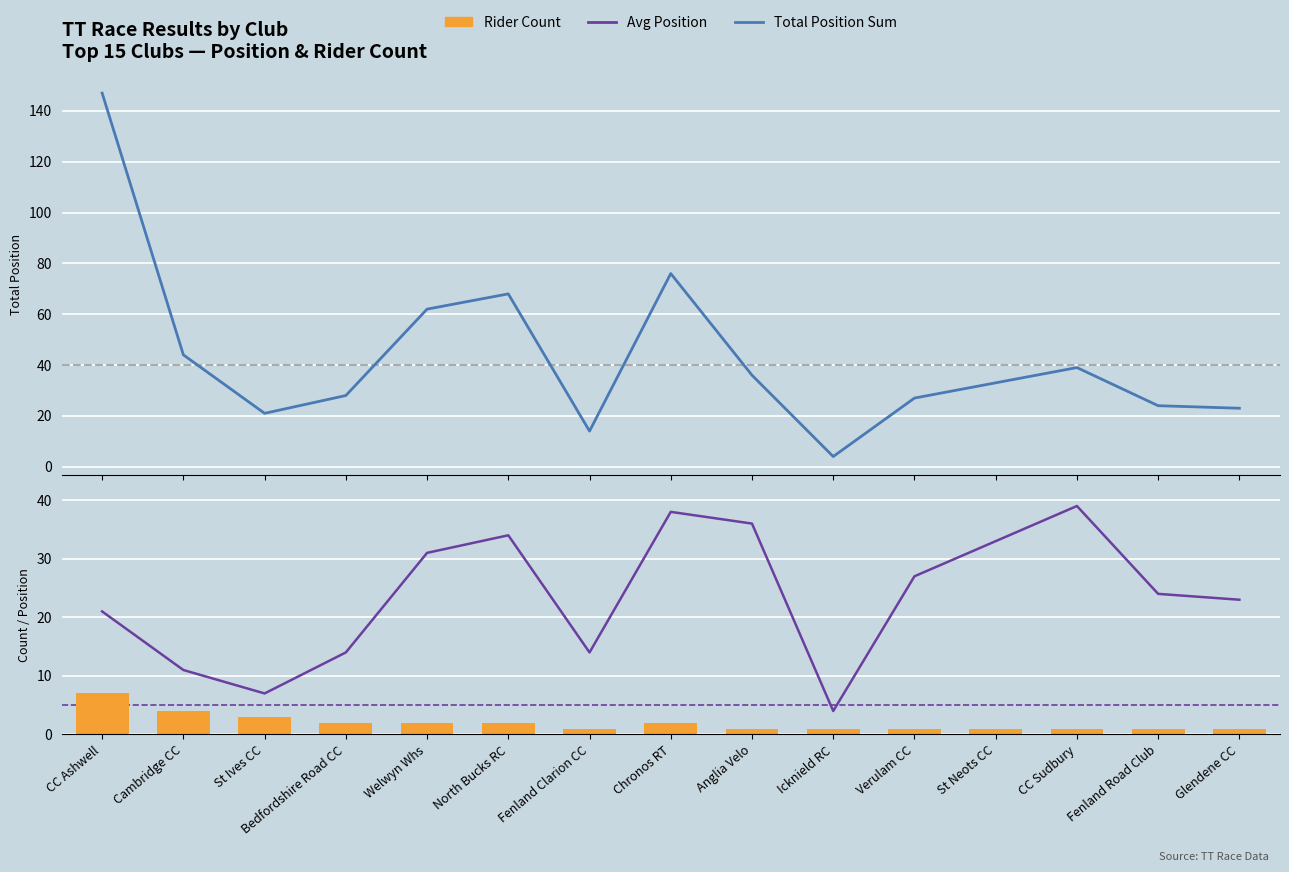

List the series in order of their peak value, highest first.

Total Position Sum, Avg Position, Rider Count